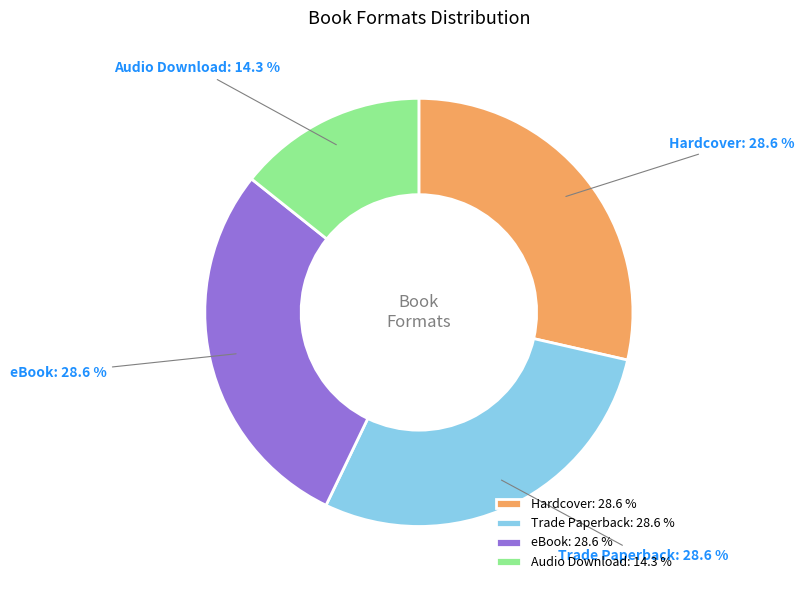

Combined, what portion of the pie is Trade Paperback and eBook?

57.1%